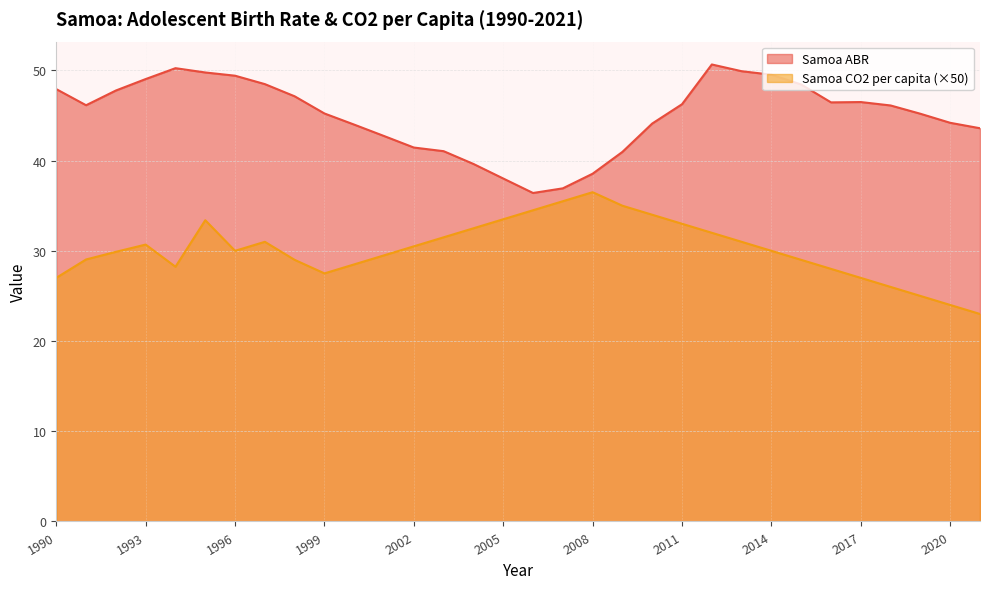

At which label does Samoa CO2 per capita first exceed 30?

1993